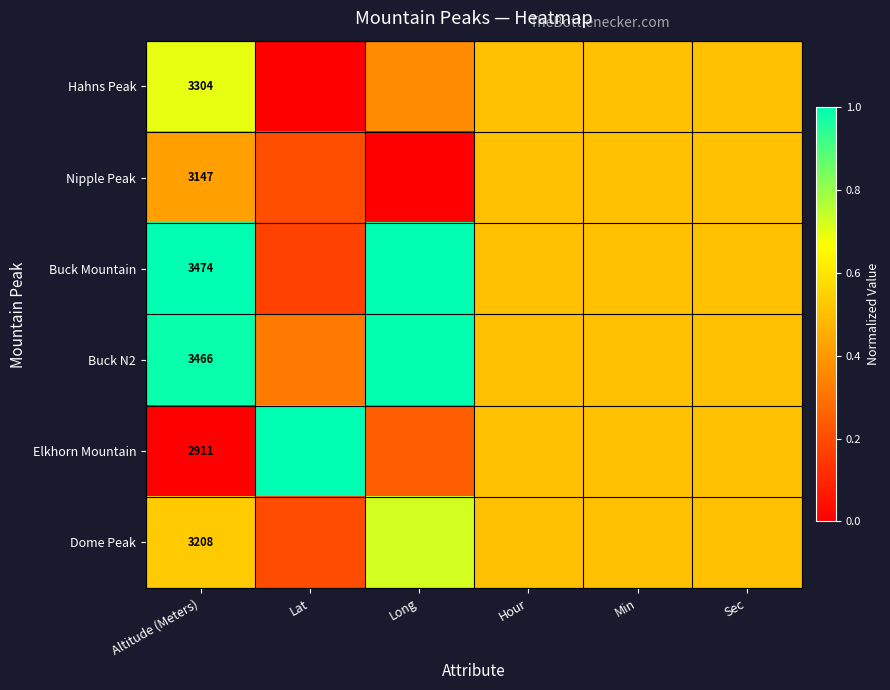

At which category is the sum across all series the highest?

Altitude (Meters)